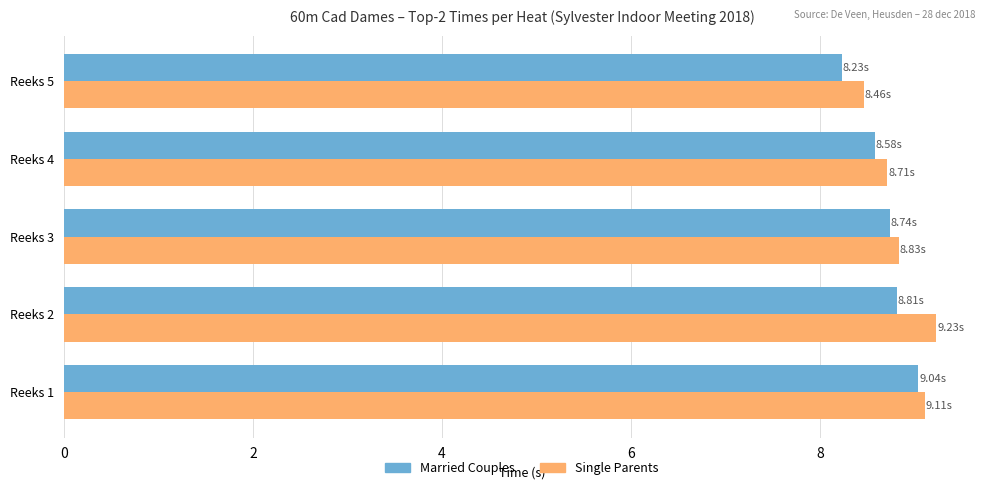

What is the maximum value shown in the chart?

9.2